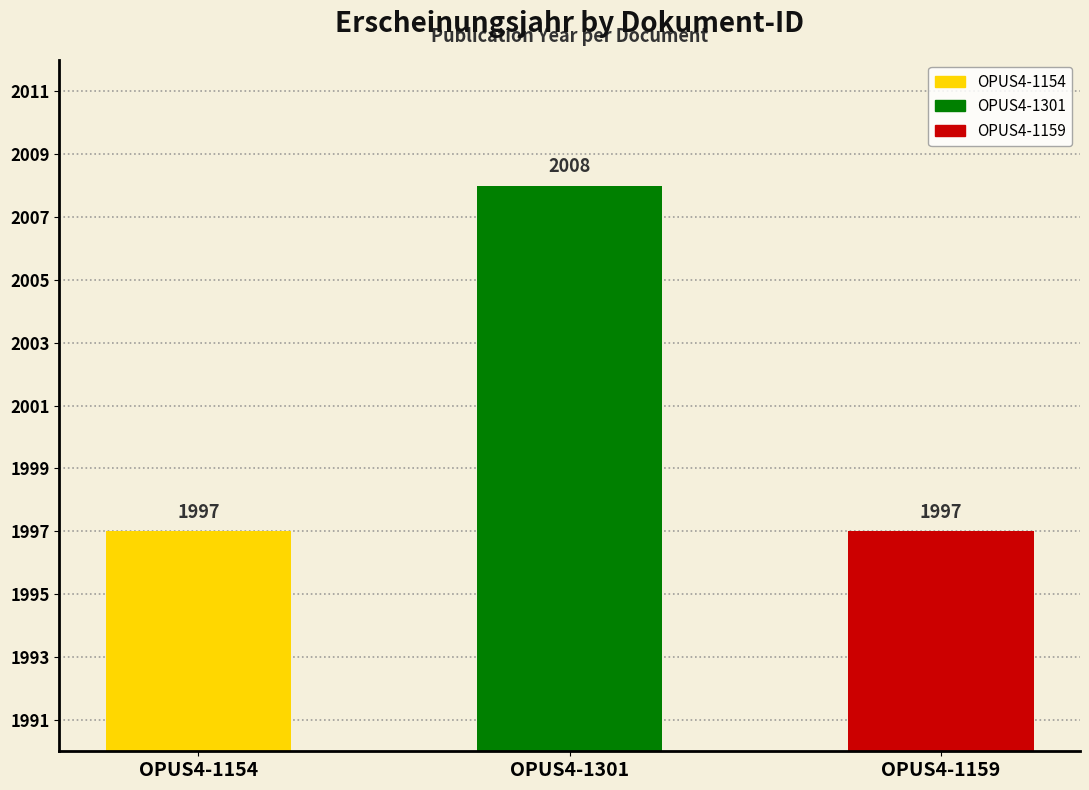

List the labels in order of value, smallest first.

OPUS4-1154, OPUS4-1159, OPUS4-1301